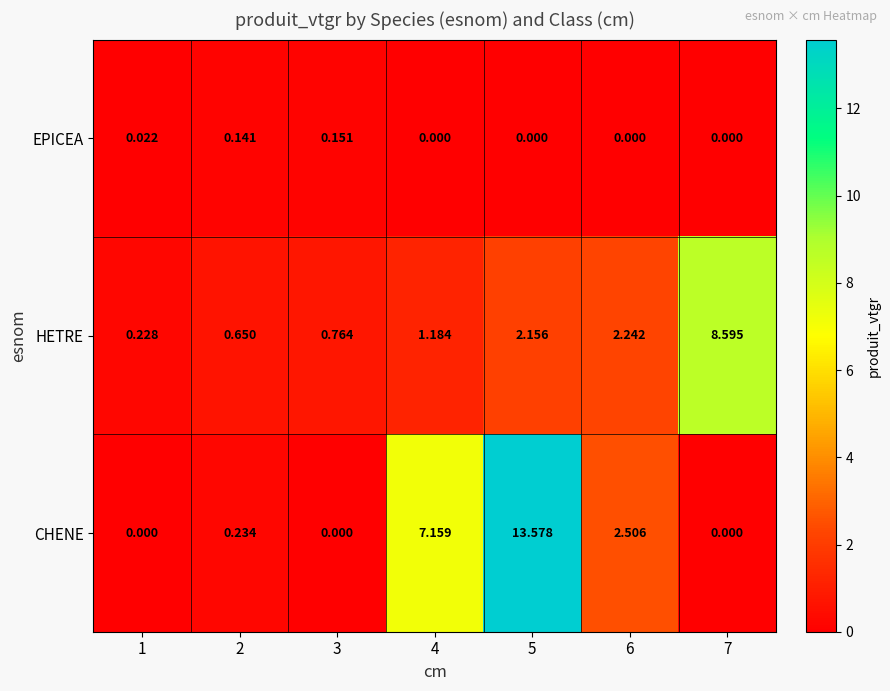

Which series changed the most between 1 and 5?

CHENE